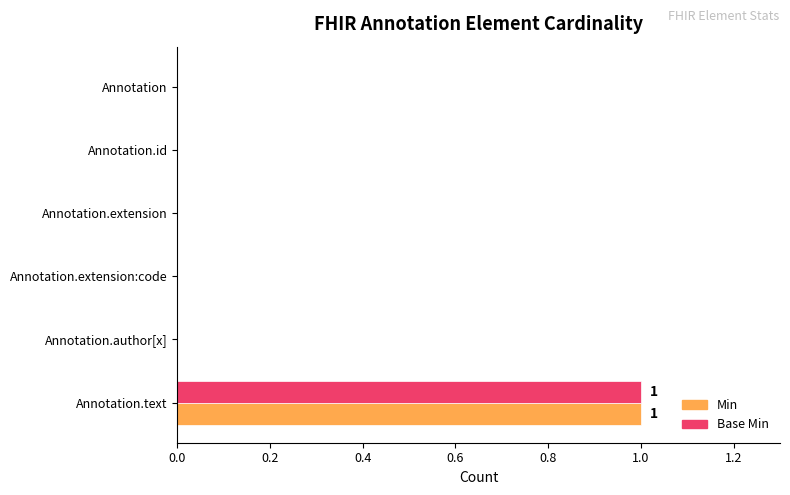

The Base Min series shows 1 at Annotation.id. True or false?

False